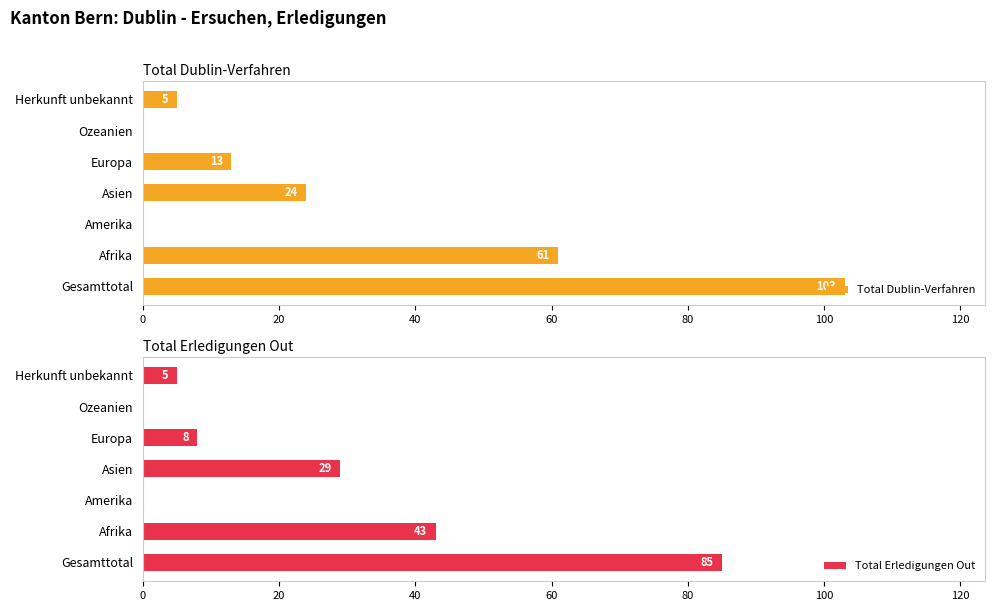

Which category has the highest value in the Total Erledigungen Out series?

Gesamttotal